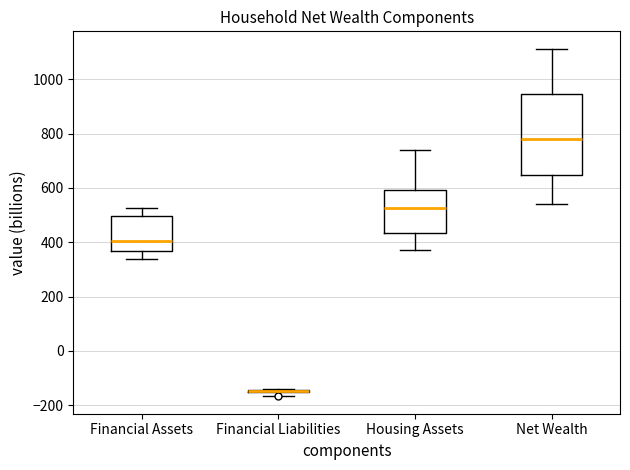

Which box is the tallest, from its lower edge to its upper edge?

Net Wealth